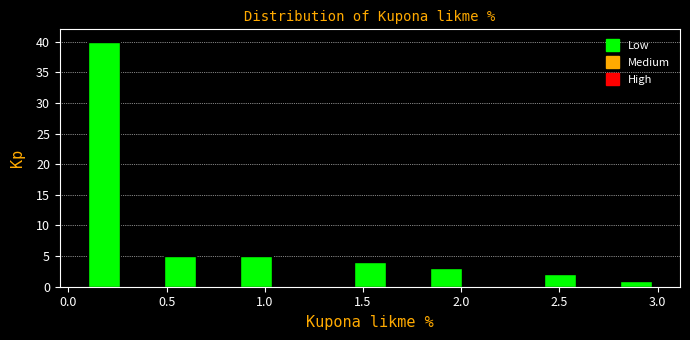

Around what value on the x-axis is the tallest bar? Give the approximate position of its centre, as read against the axis.

0.20